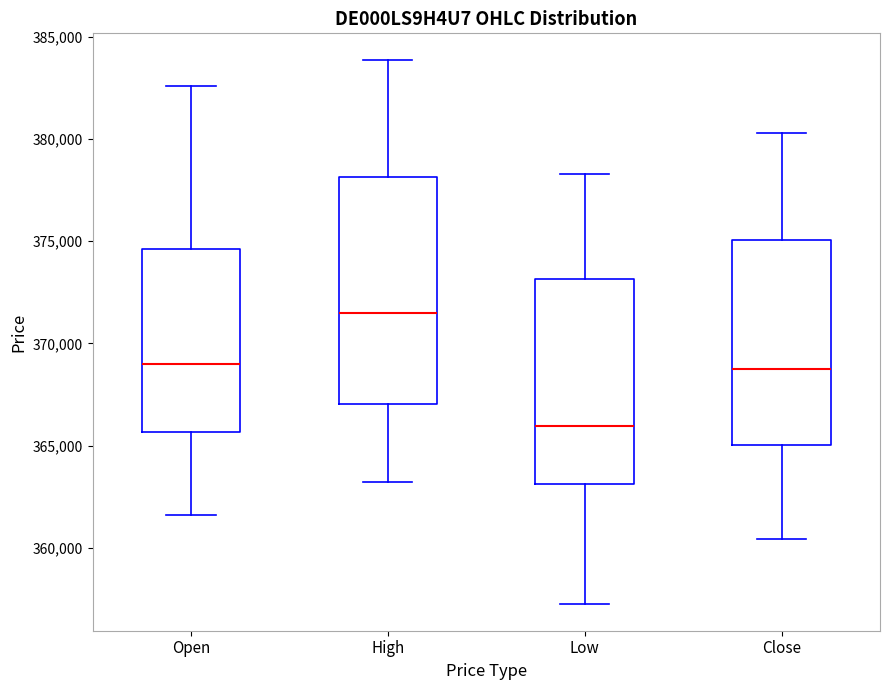

Reading left to right, transcribe this box plot: for each box, give where its median line is, the range the box spans, and where its two whiskers end, as read against the y-axis. The values are not printed on the chart, so give them approximately, as read against the axis.

Open: median 369000, box 365500 to 374500, whiskers 361500 to 382500
High: median 371500, box 367000 to 378000, whiskers 363000 to 384000
Low: median 366000, box 363000 to 373000, whiskers 357500 to 378500
Close: median 368500, box 365000 to 375000, whiskers 360500 to 380500